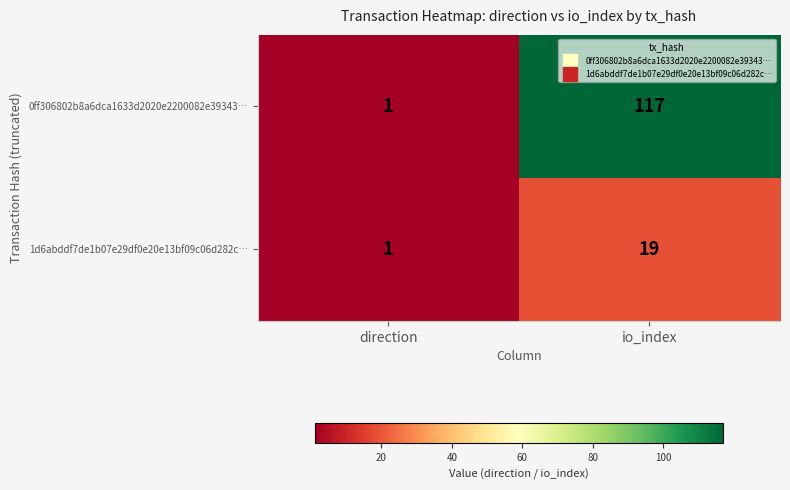

Which series has the largest total across all categories?

0ff306802b8a6dca1633d2020e2200082e39343…